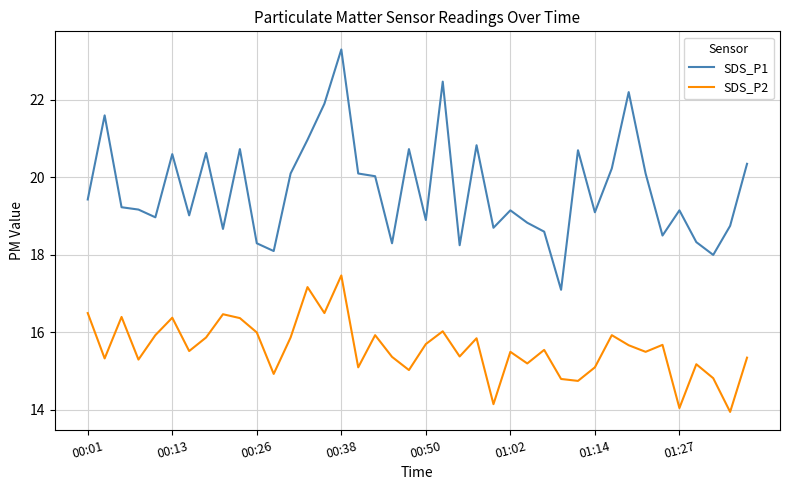

Which series has the largest total across all categories?

SDS_P1